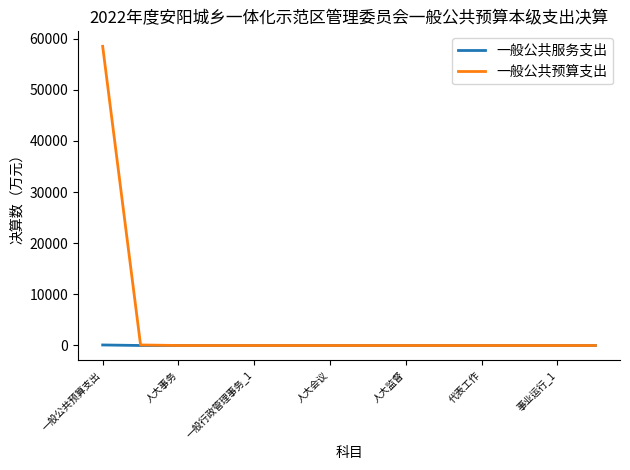

Is this an area chart (filled region under the line)?

No